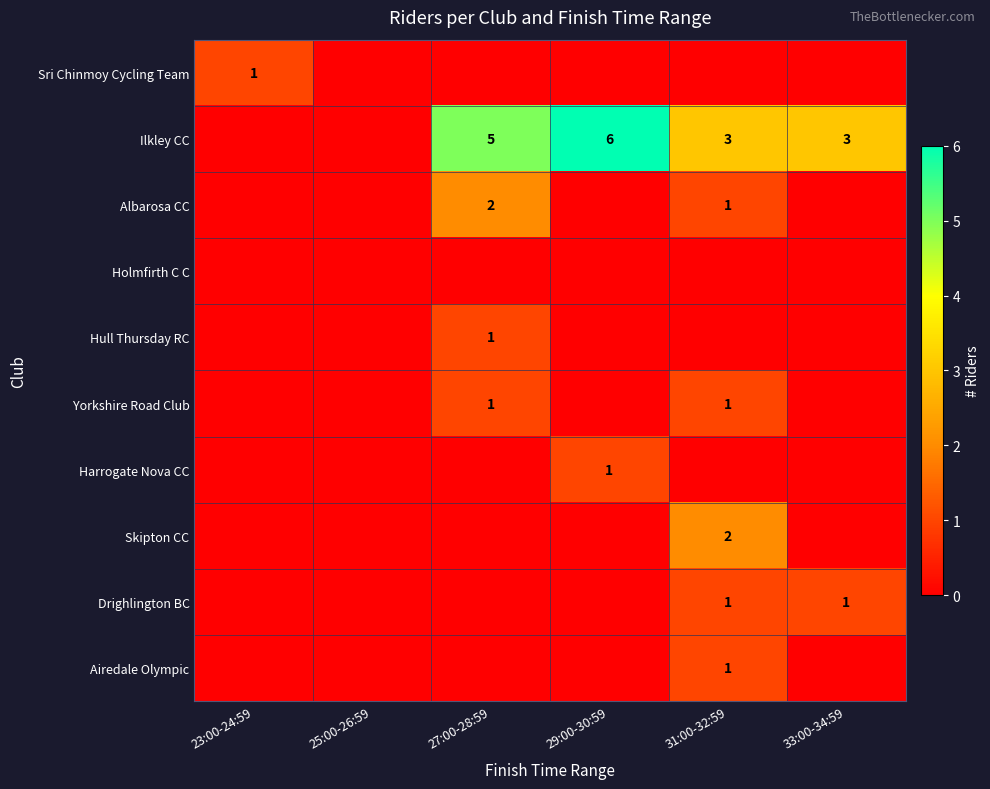

True or false: Drighlington BC has a value of 1 at 31:00-32:59.

True